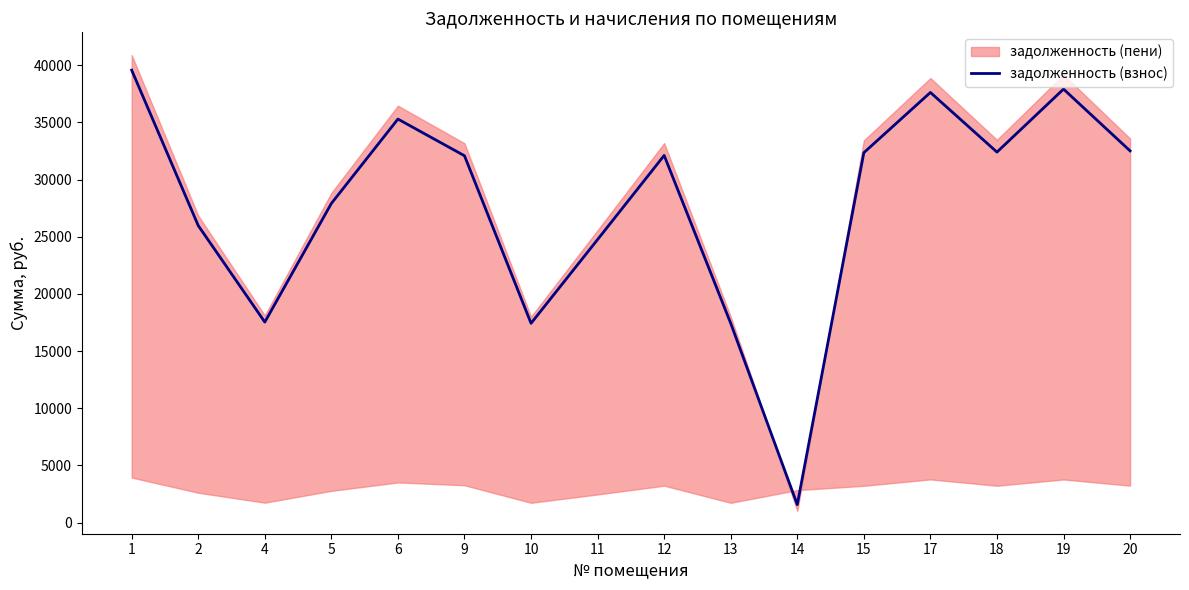

The value at 19 is 49992.5. True or false?

False